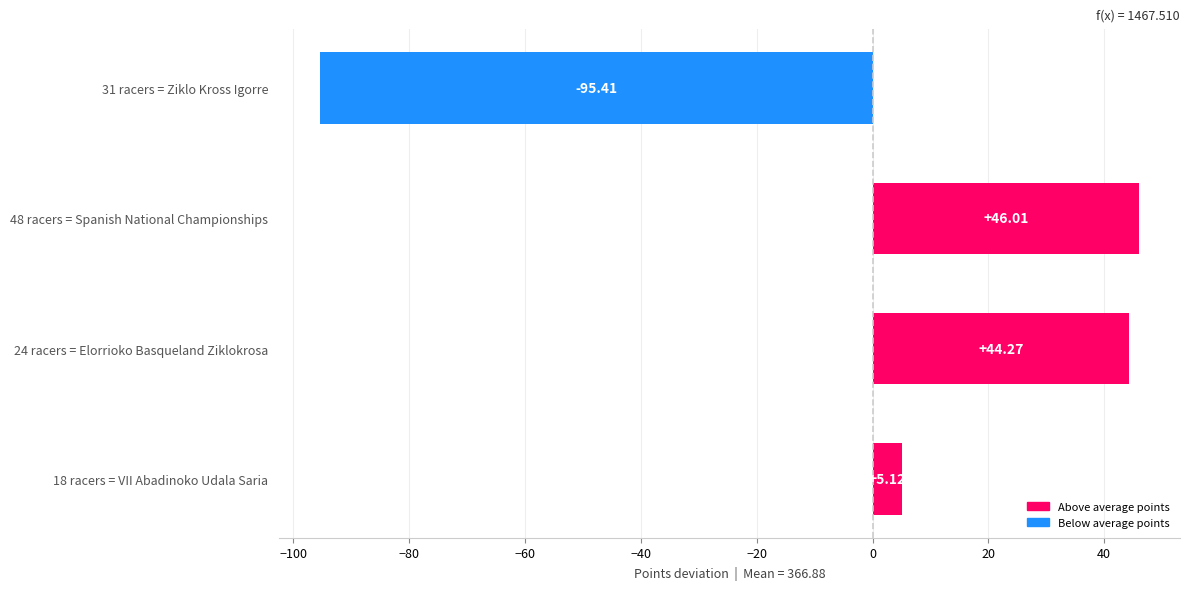

Rank the categories by value from lowest to highest.

31 racers = Ziklo Kross Igorre, 18 racers = VII Abadinoko Udala Saria, 24 racers = Elorrioko Basqueland Ziklokrosa, 48 racers = Spanish National Championships